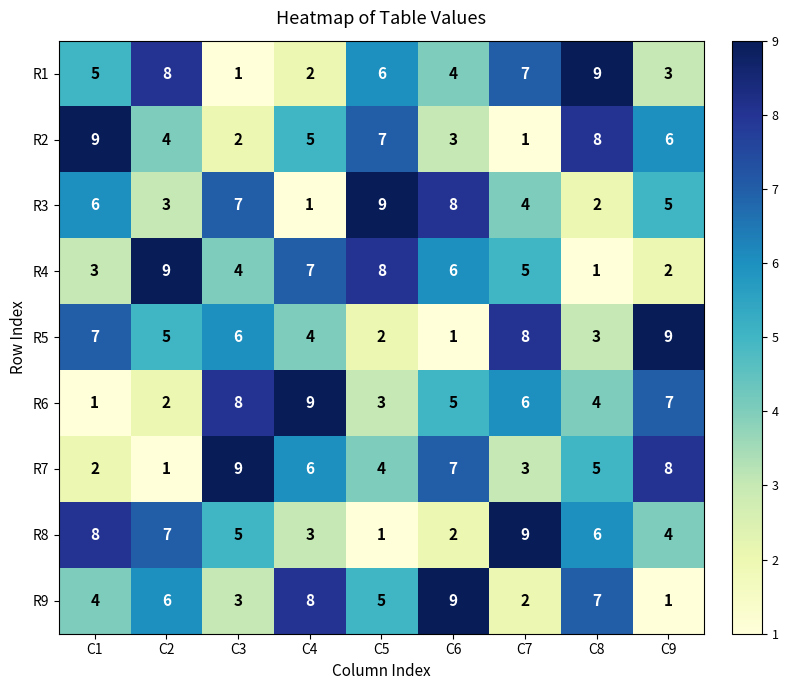

What is the total value across all series at C9?

45